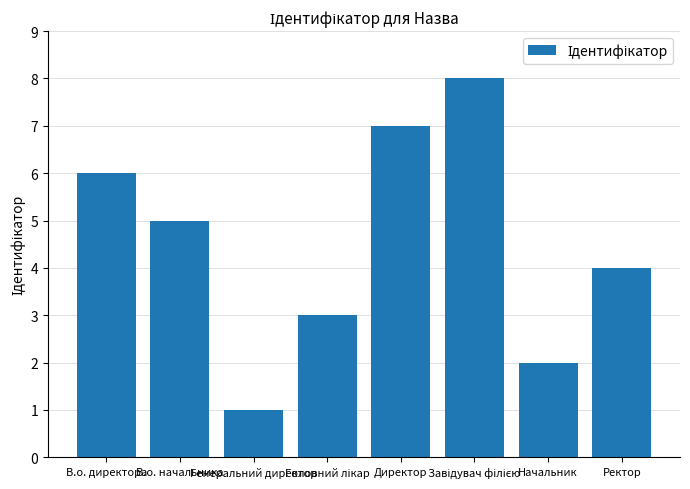

Is it true that the value at Ректор is 4?

True